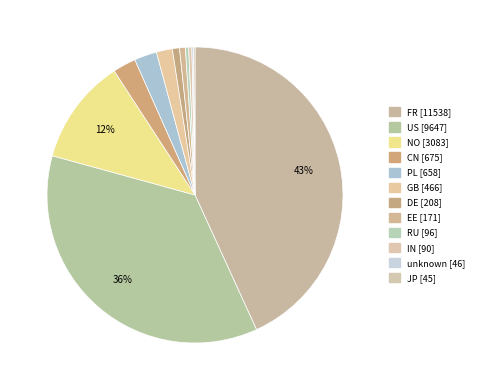

What portion of the pie excludes RU?

99.6%